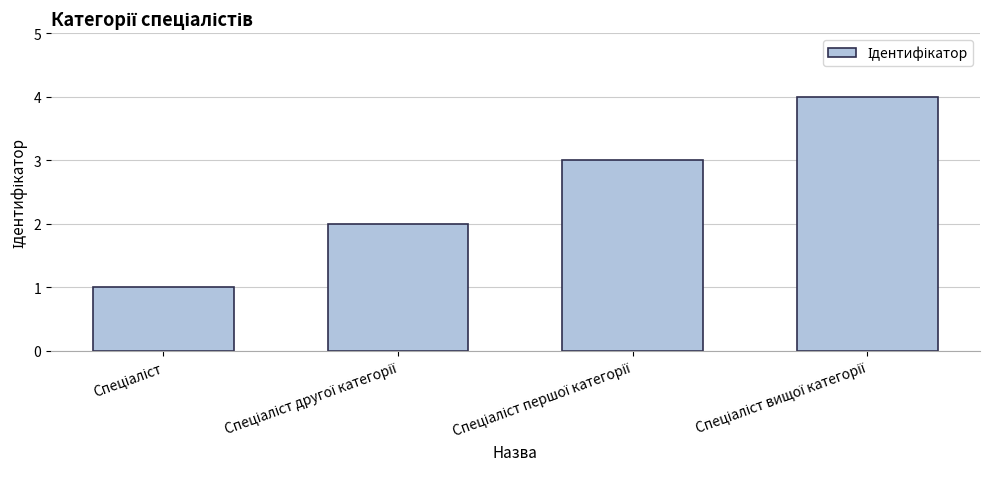

What is the greatest value displayed?

4